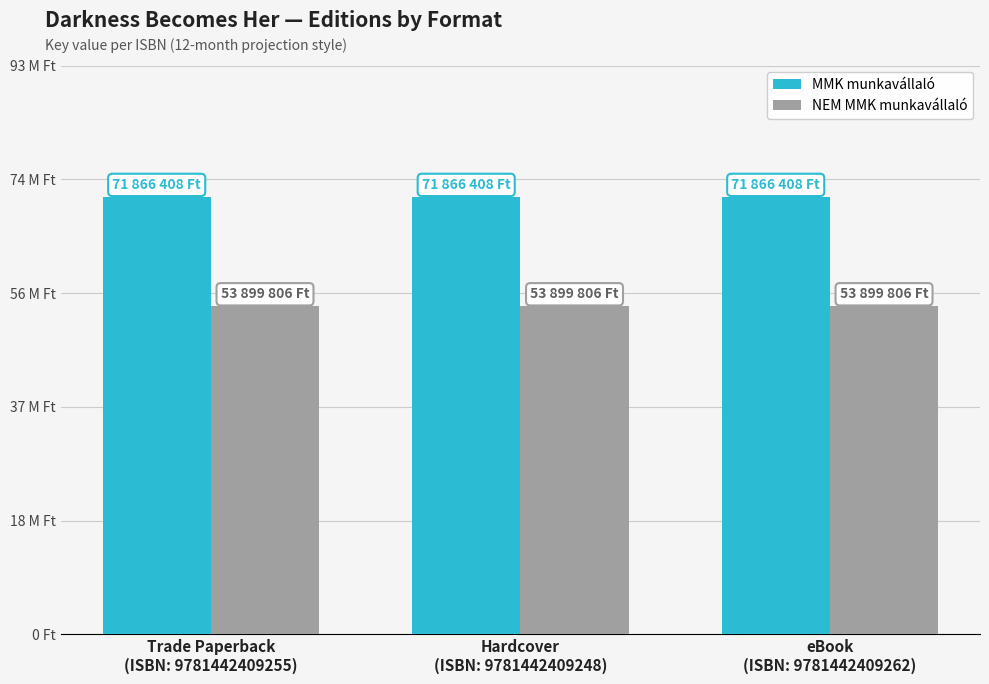

Reading right to left, extract all data points from this chart.

MMK munkavállaló: 71866408	71866408	71866408
NEM MMK munkavállaló: 53899806	53899806	53899806